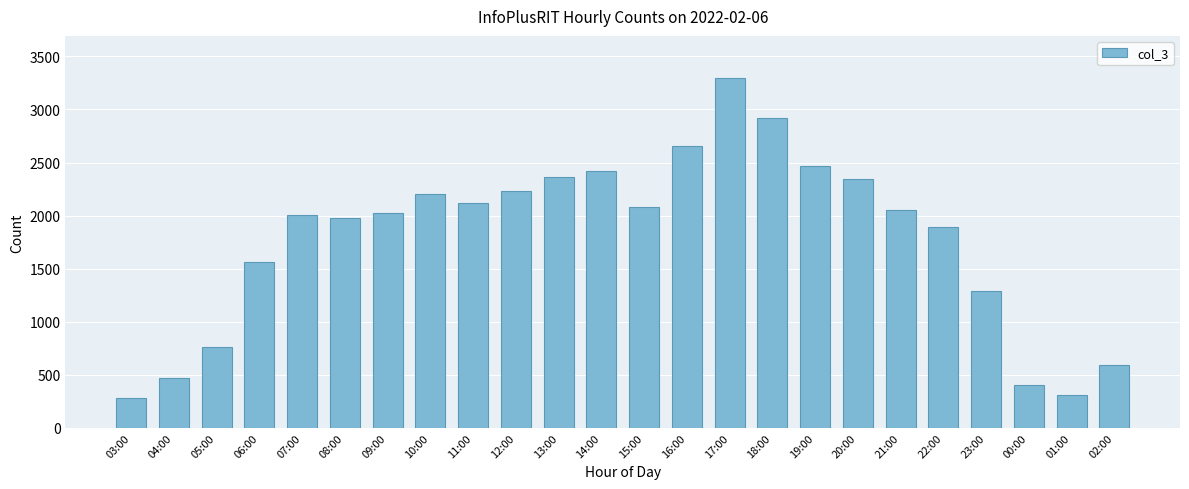

What is the difference between the maximum and second lowest values?

2986